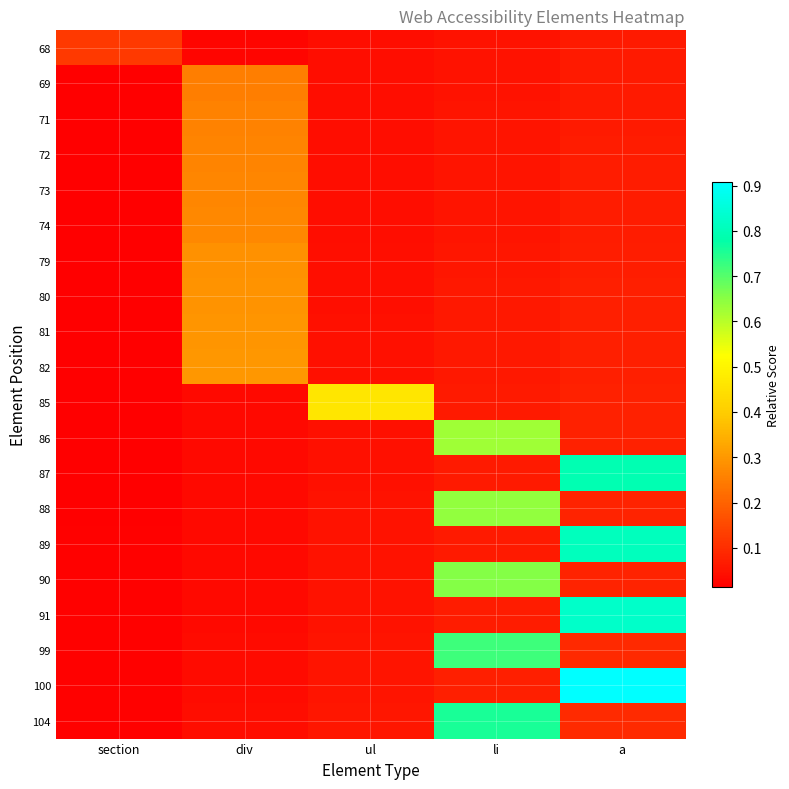

List the series in order of their peak value, lowest first.

68, 69, 71, 72, 73, 74, 79, 80, 81, 82, 85, 86, 88, 90, 99, 104, 87, 89, 91, 100